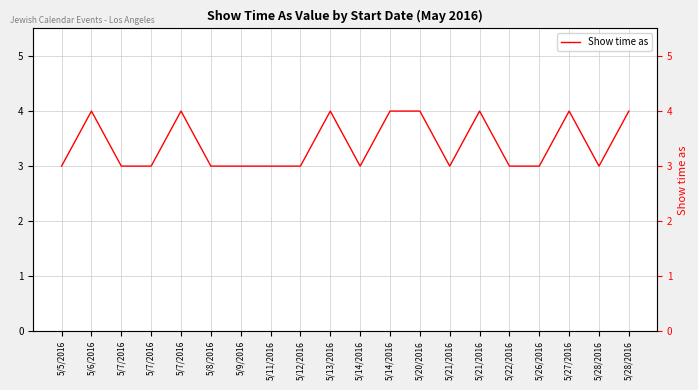

Where is the data nearest to the value 3?

5/5/2016